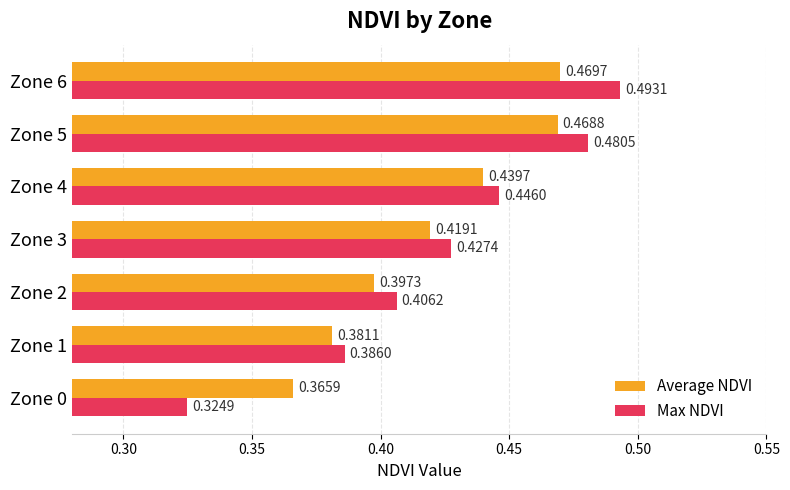

Which series has the largest total across all categories?

Max NDVI